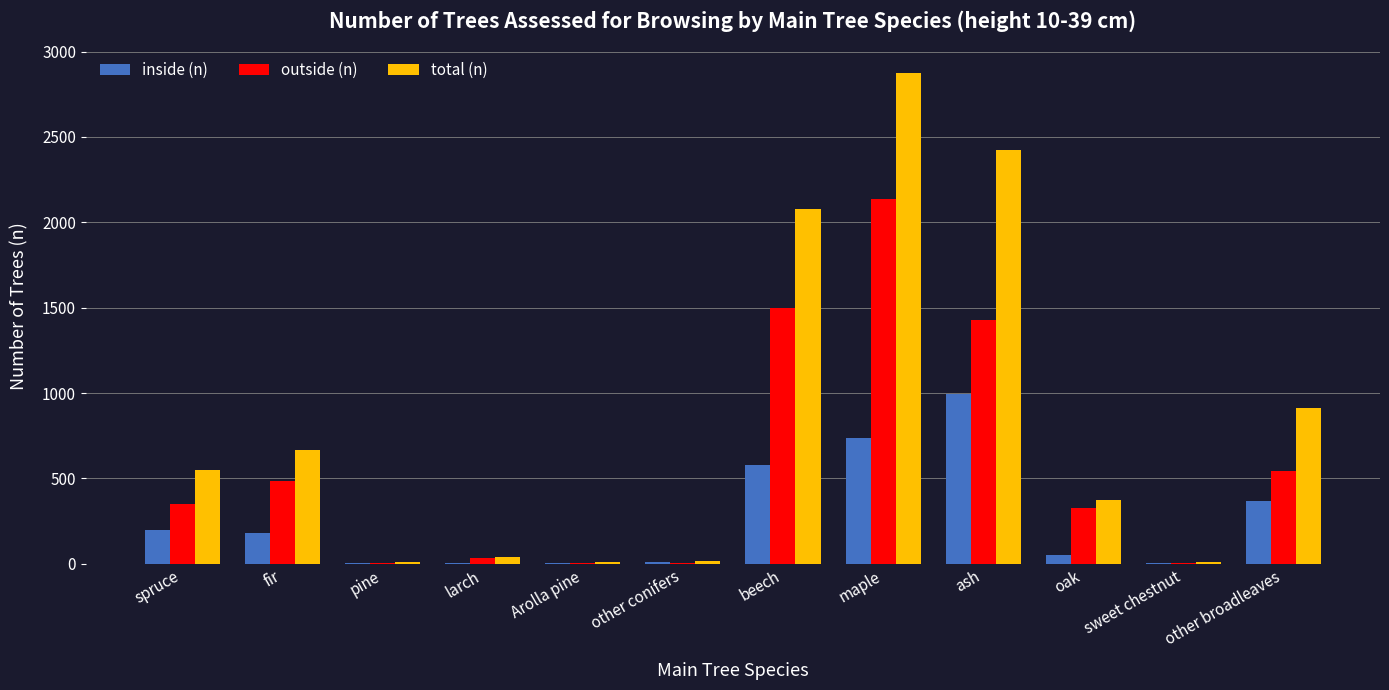

Which series has the widest spread of values?

total (n)